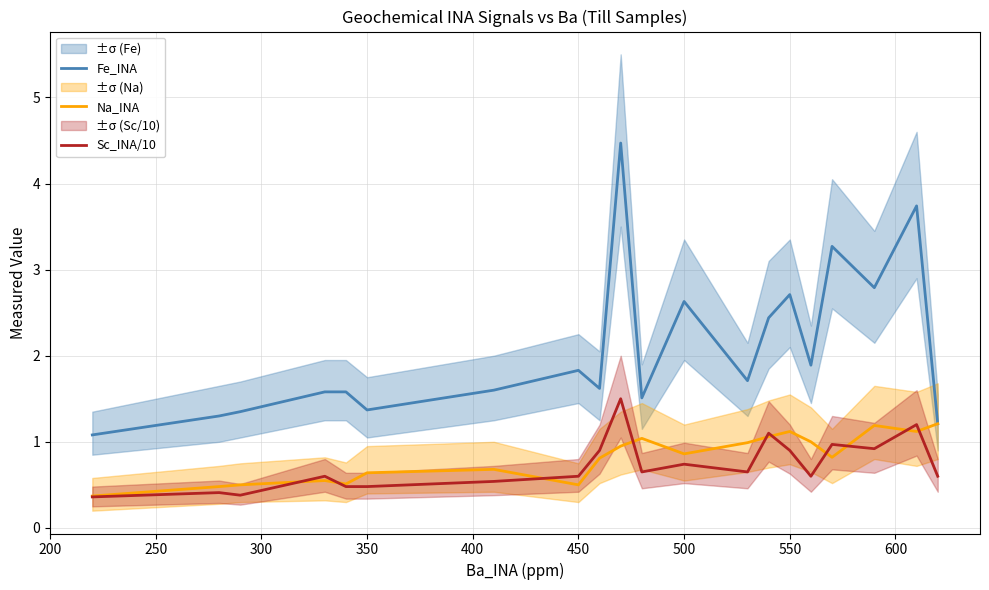

What is the lowest value of the Fe_INA series?

1.1